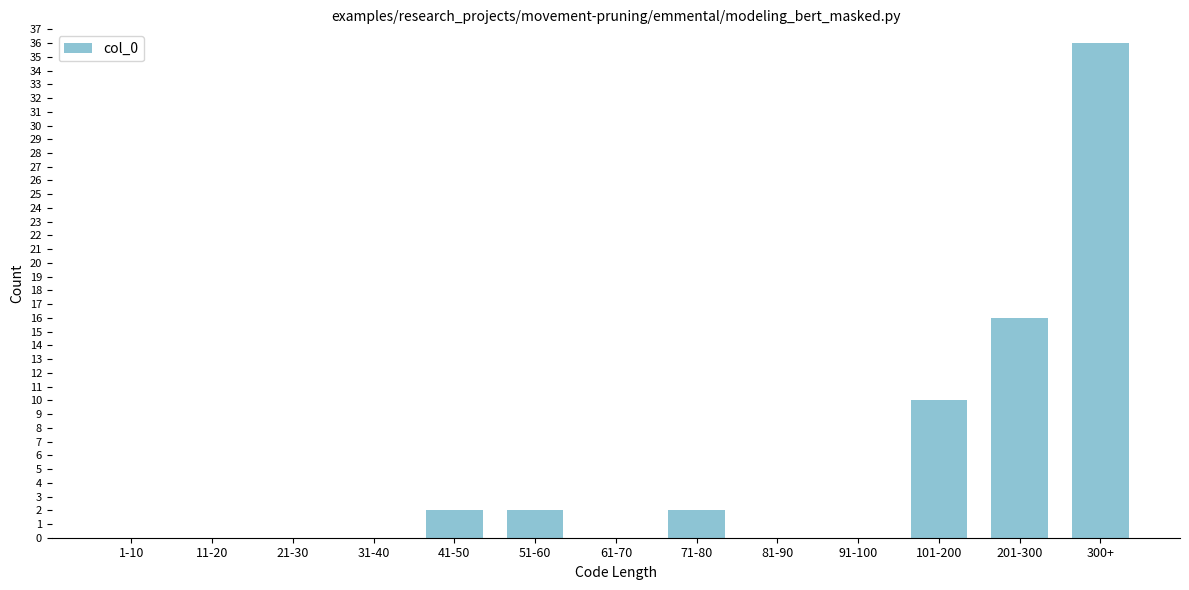

Reading left to right, what are all the values shown in this chart?

1-10=0	11-20=0	21-30=0	31-40=0	41-50=2	51-60=2	61-70=0	71-80=2	81-90=0	91-100=0	101-200=10	201-300=16	300+=36